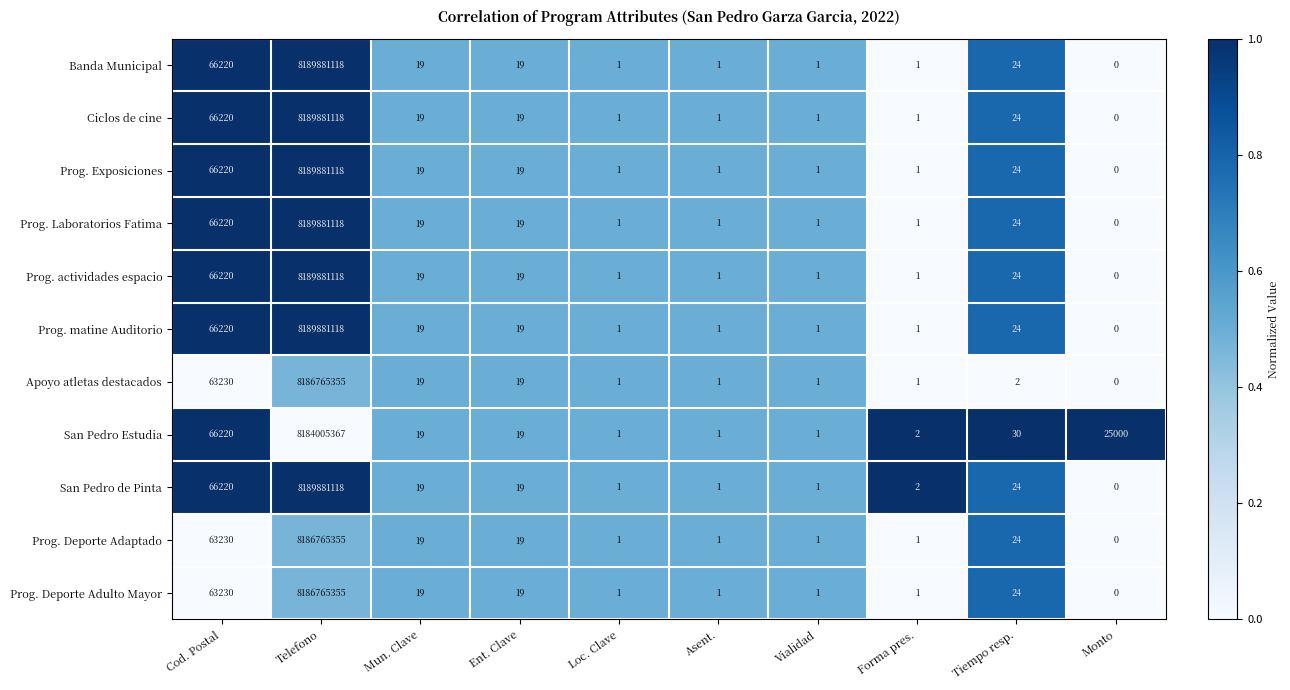

How many data points does each series have?

10